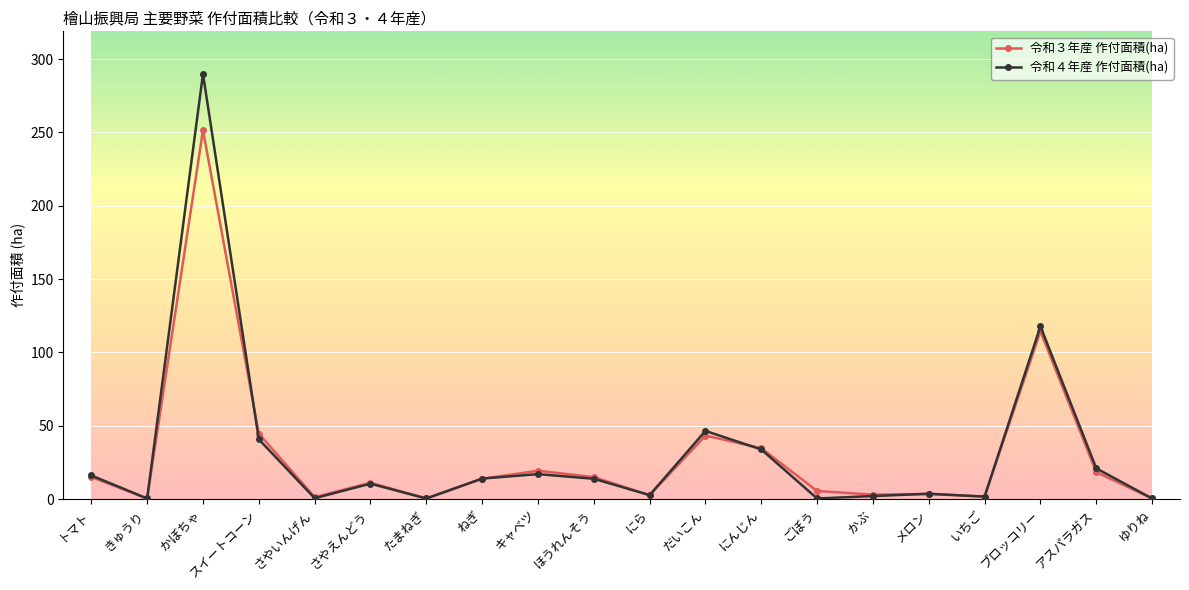

True or false: 令和４年産 作付面積(ha) has a value of 289.9 at かぼちゃ.

True